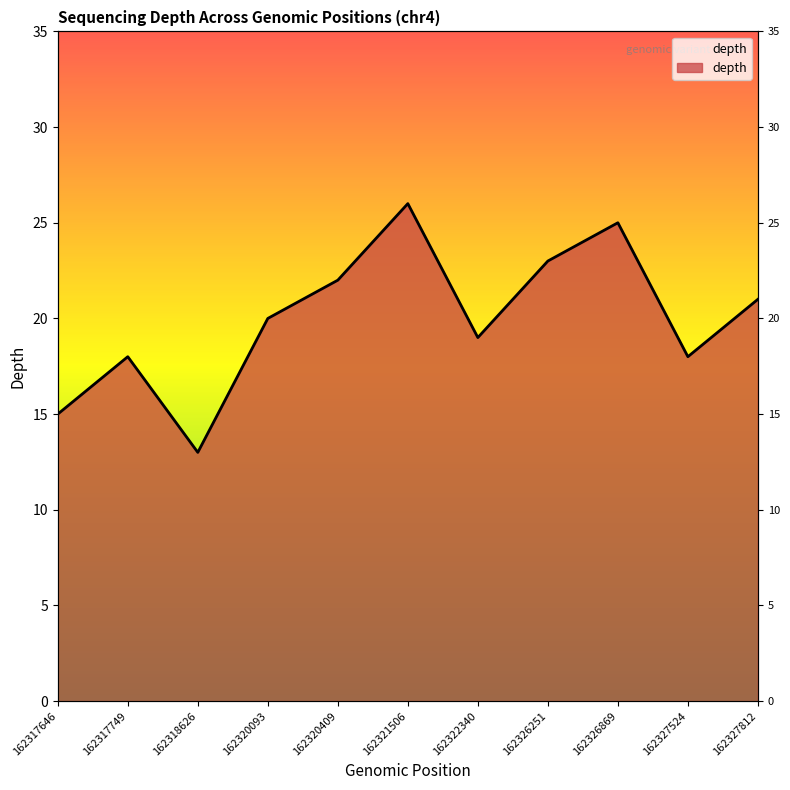

List the labels in order of value, smallest first.

162318626, 162317646, 162317749, 162327524, 162322340, 162320093, 162327812, 162320409, 162326251, 162326869, 162321506